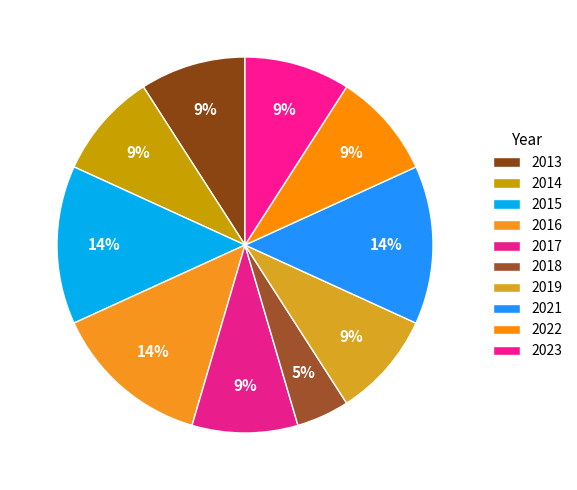

The 2022 slice represents 15% of the pie. True or false?

False